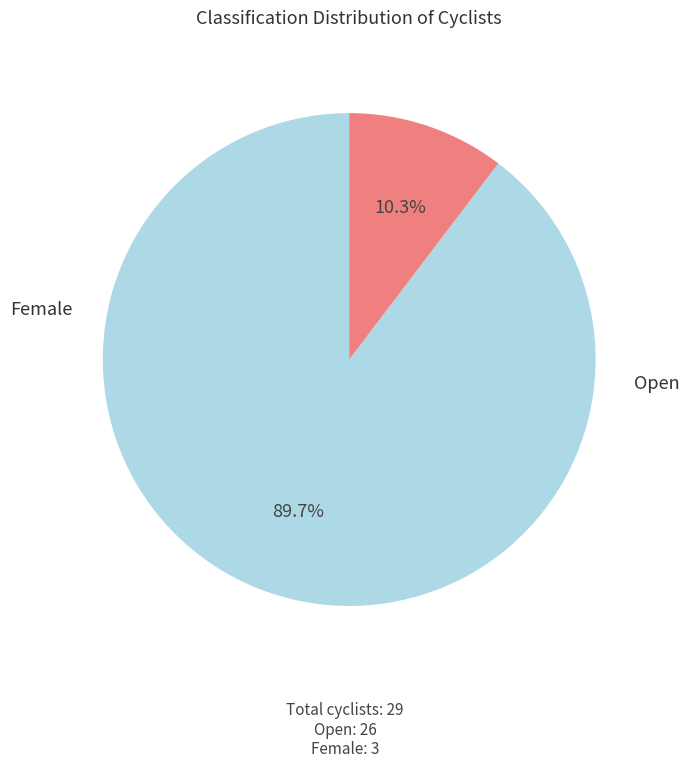

Is there any slice that represents more than half of the pie?

Yes